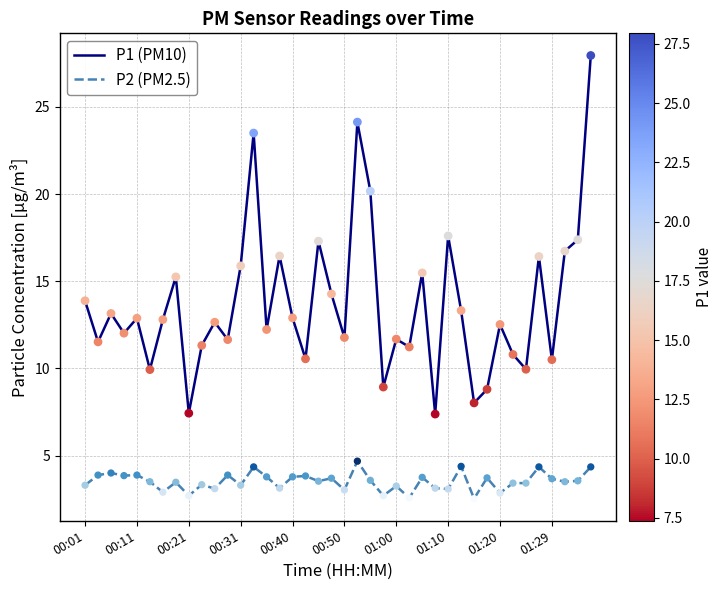

Which series has the largest total across all categories?

P1 (PM10)